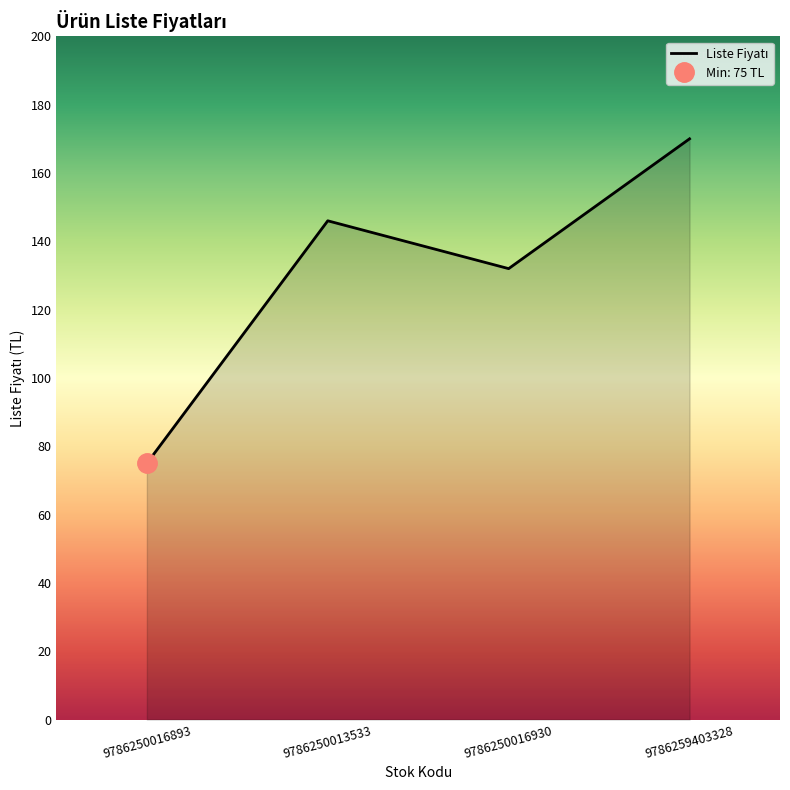

Rank the categories by value from highest to lowest.

9786259403328, 9786250013533, 9786250016930, 9786250016893